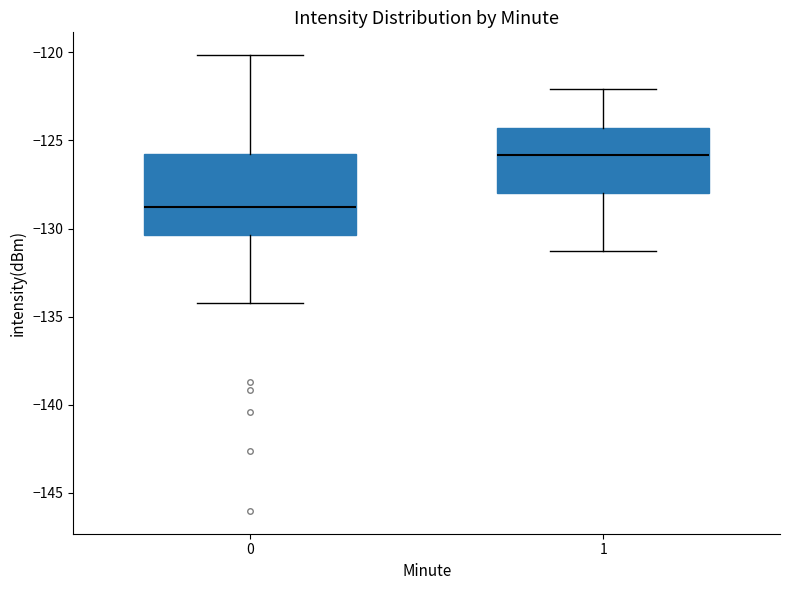

Comparing the boxes themselves (not the whiskers), which one is the tallest?

0